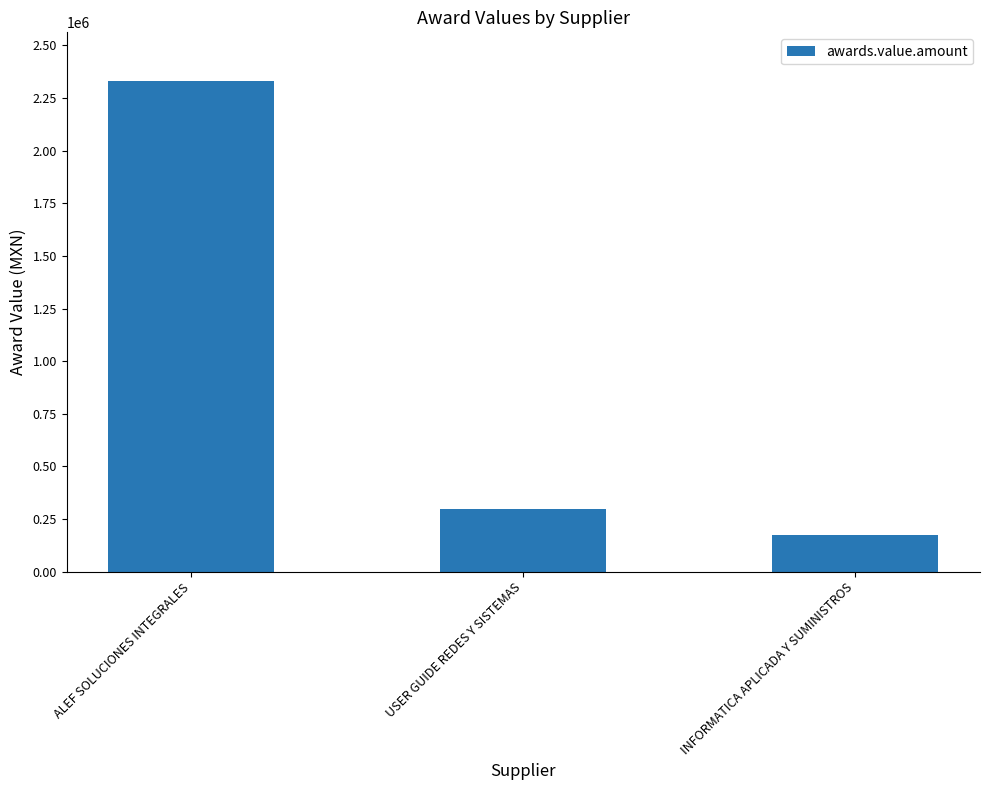

What is the difference between the second highest and minimum values?

125741.3